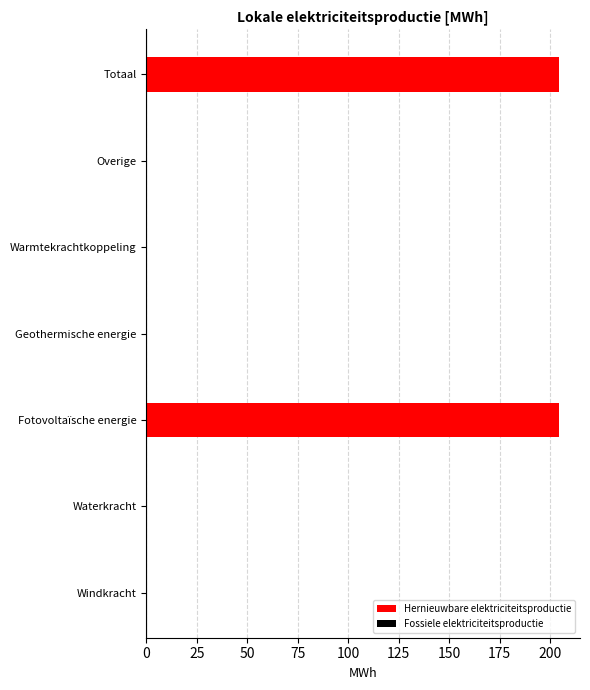

Reading top to bottom, extract all data points from this chart.

Totaal=204.6	Overige=0.0	Warmtekrachtkoppeling=0.0	Geothermische energie=0.0	Fotovoltaïsche energie=204.6	Waterkracht=0.0	Windkracht=0.0